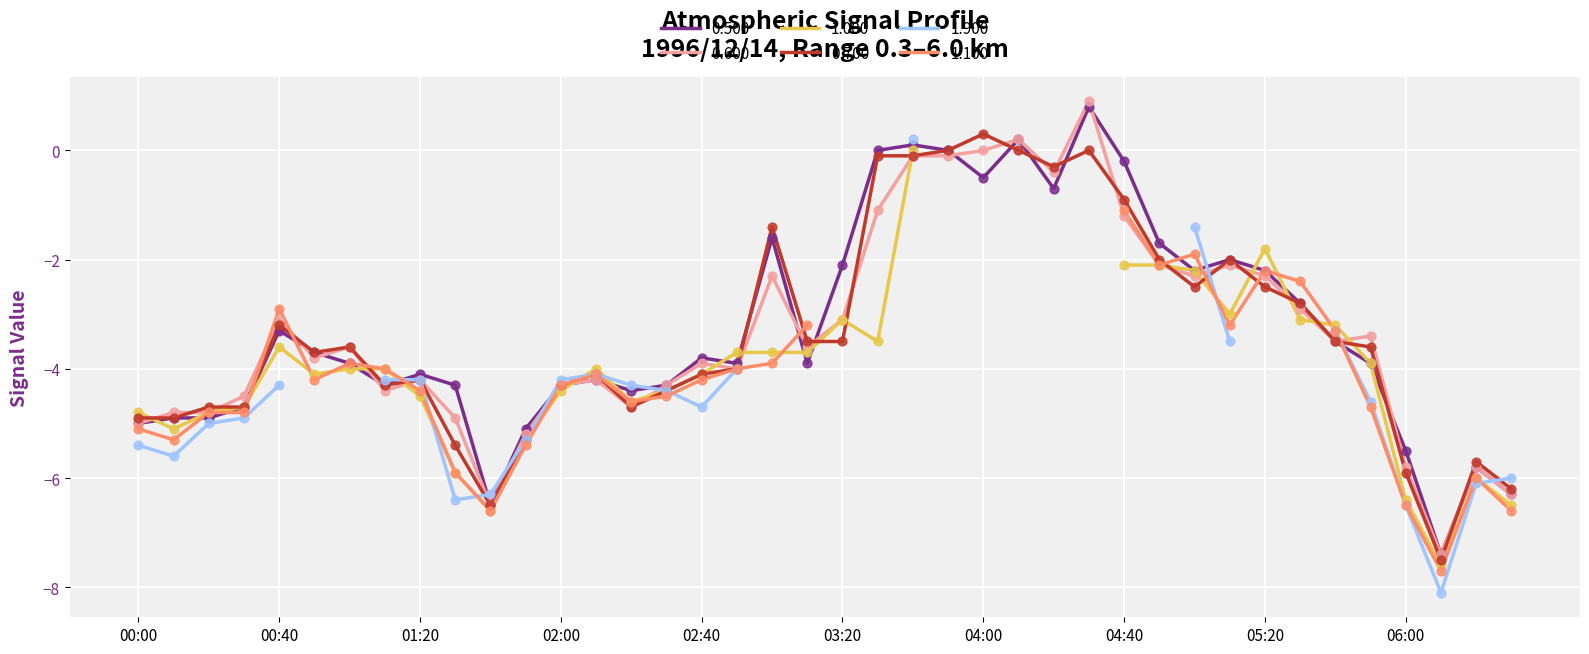

At which category is the sum across all series the highest?

1996/12/14 04:30